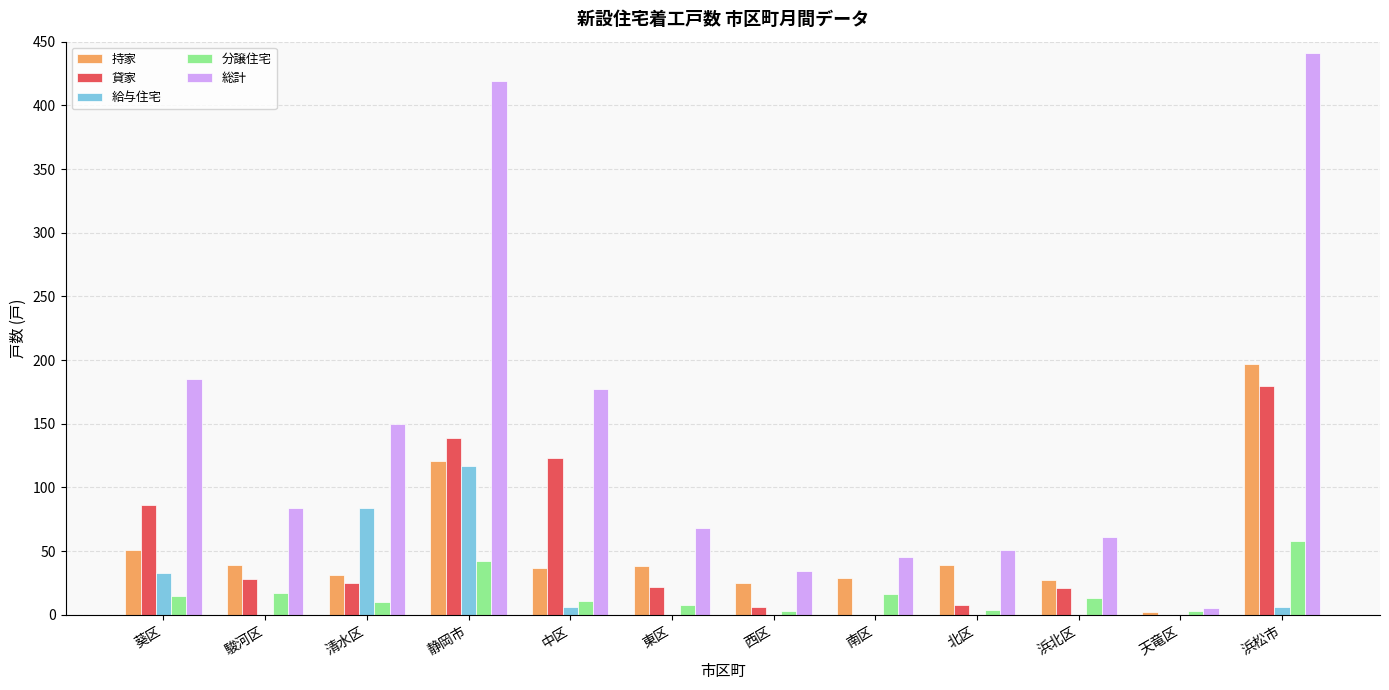

Which series changed the most between 静岡市 and 天竜区?

総計